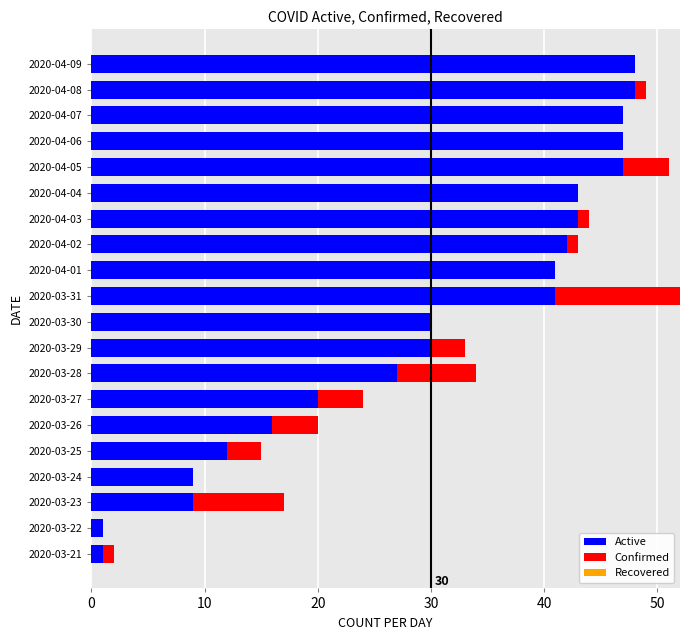

What is the highest value of the Active series?

48